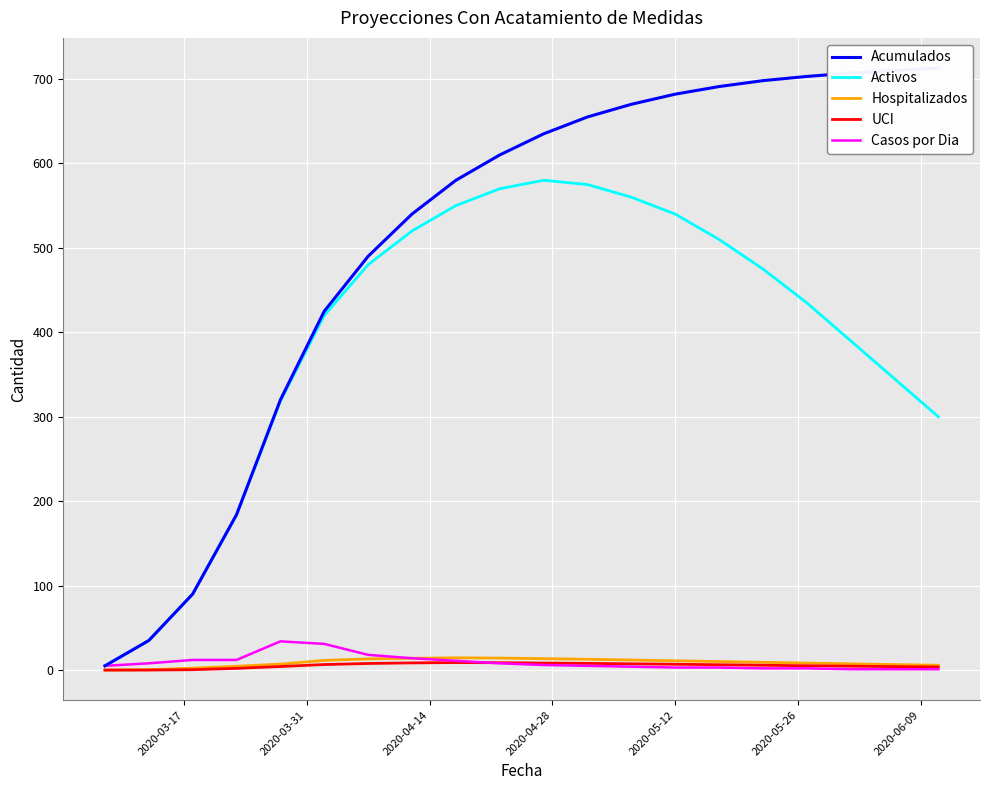

What is the maximum value shown in the chart?

713.0